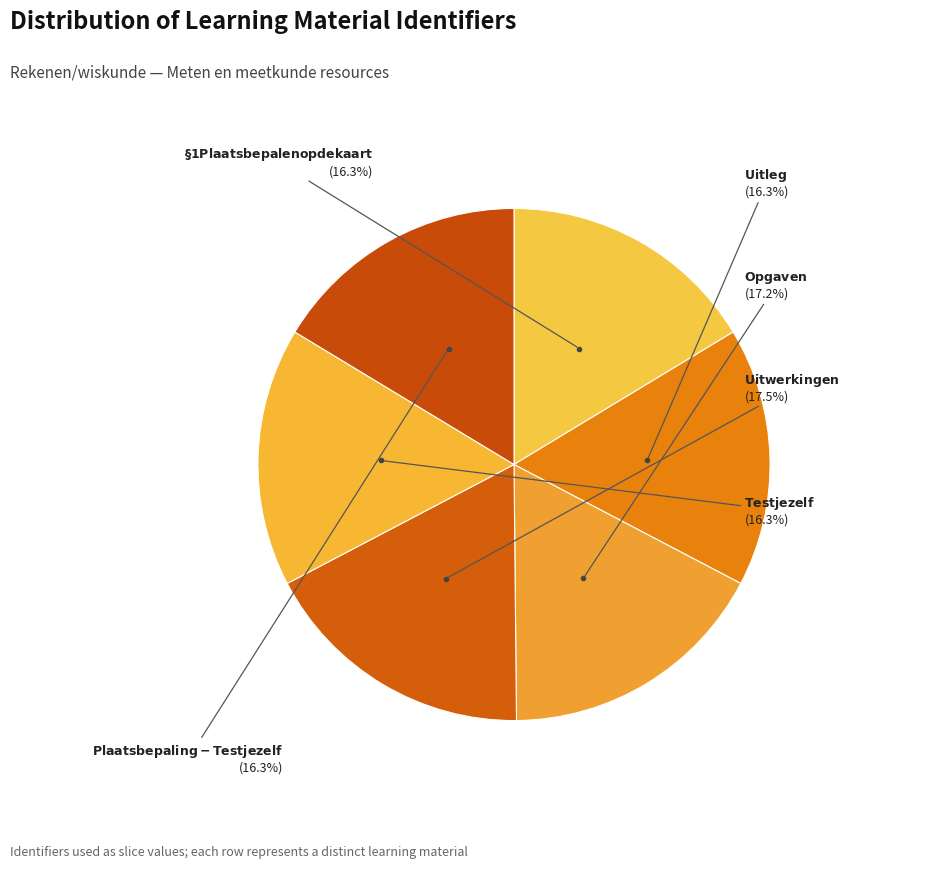

How many slices are in this pie chart?

6